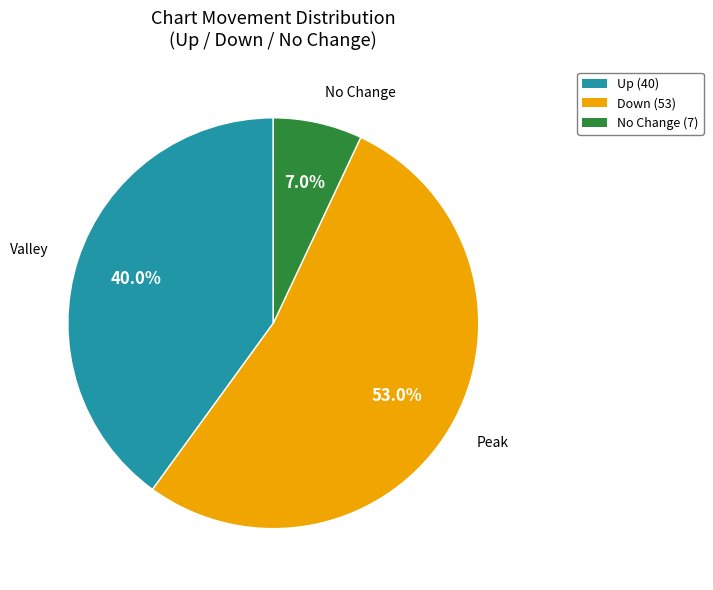

How much of the chart is everything except No Change (7)?

93.0%